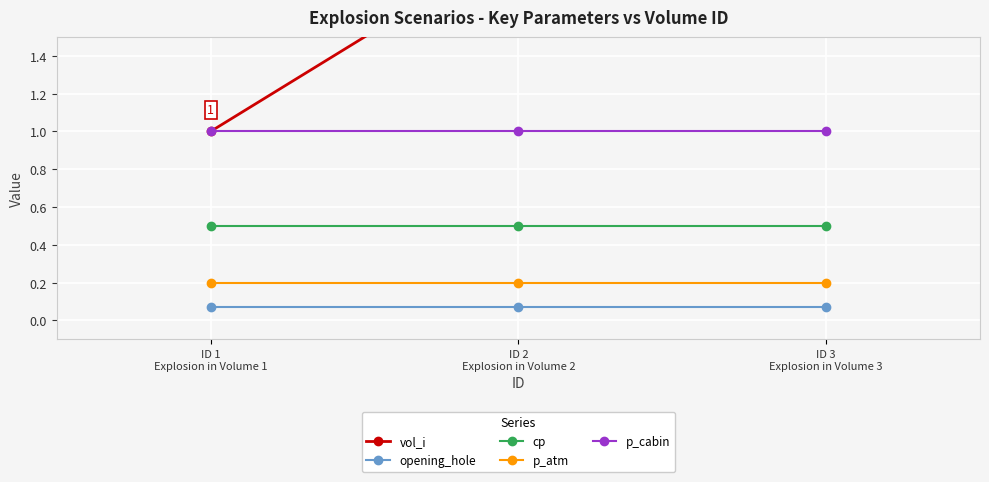

Reading left to right, transcribe all the data shown in this chart.

vol_i: 1.0	2.0	3.0
opening_hole: 0.1	0.1	0.1
cp: 0.5	0.5	0.5
p_atm: 0.2	0.2	0.2
p_cabin: 1.0	1.0	1.0